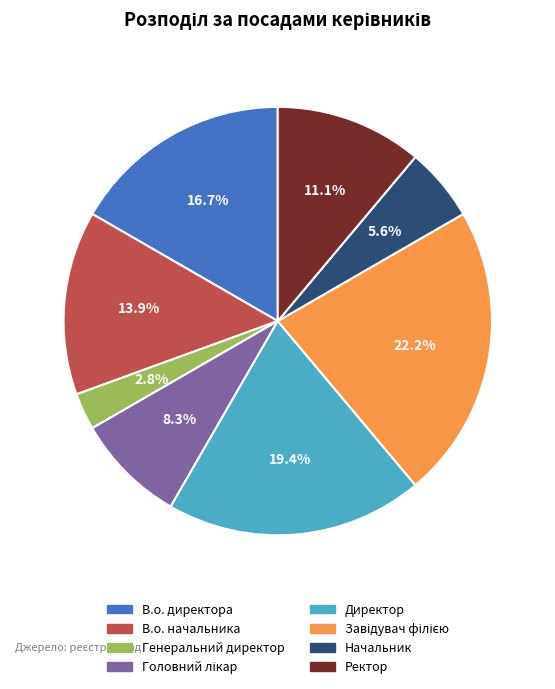

Combined, what portion of the pie is Начальник and Директор?

25.0%